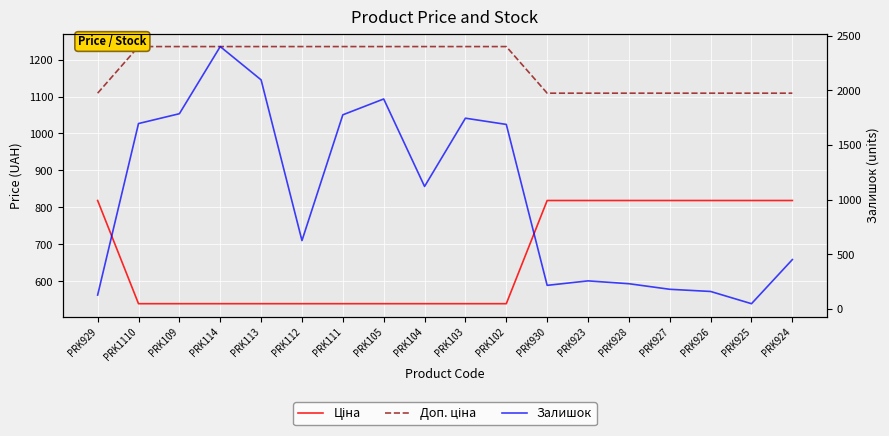

Between which two adjacent categories do Ціна and Залишок first intersect?

PRK929 and PRK1110